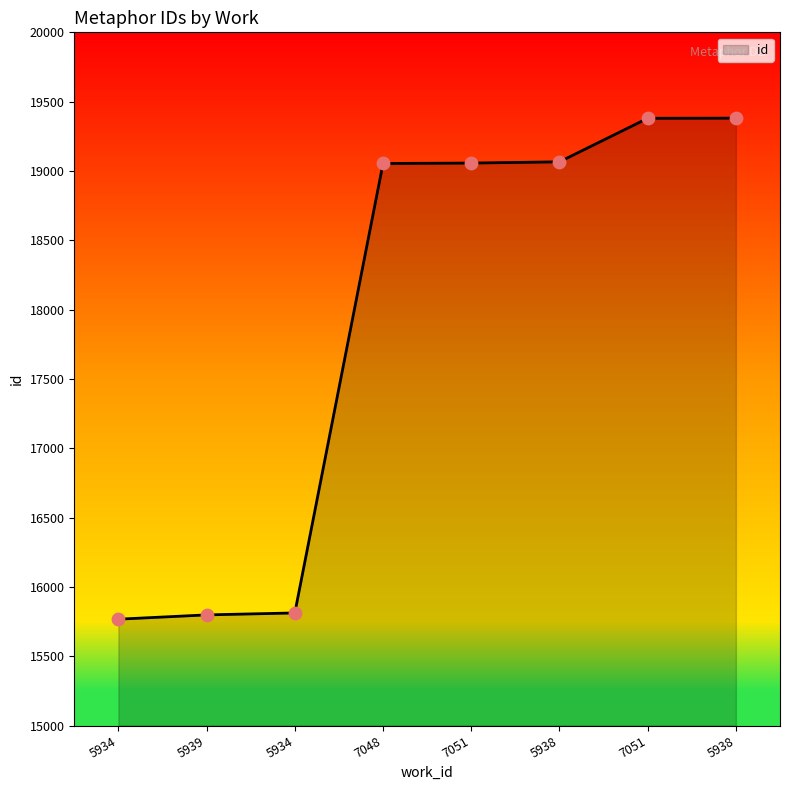

What is the ratio of the value at 5938 to the value at 5939?

1.2